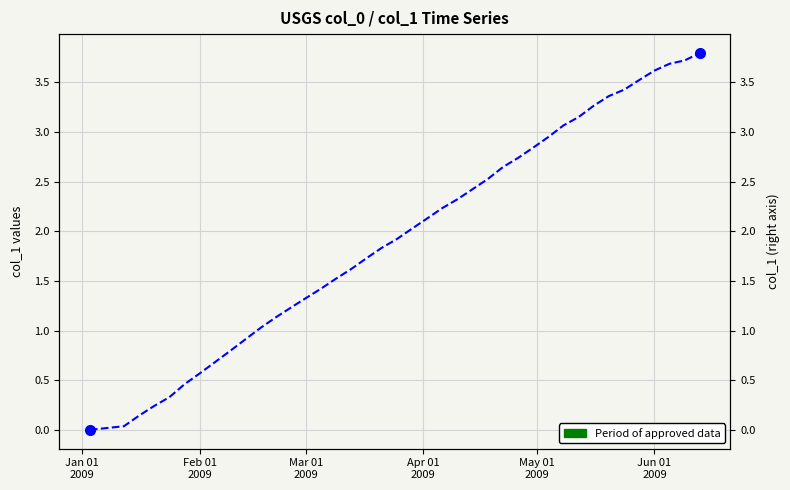

What is the difference between the maximum and second lowest values?

3.8